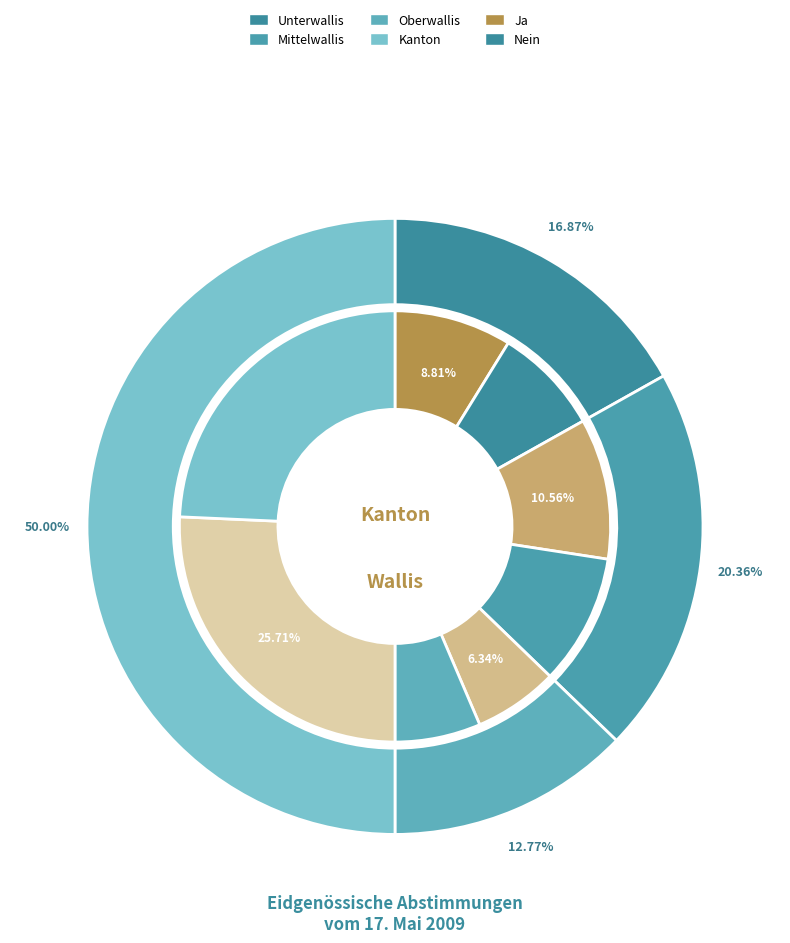

Count the number of slices in the pie.

4